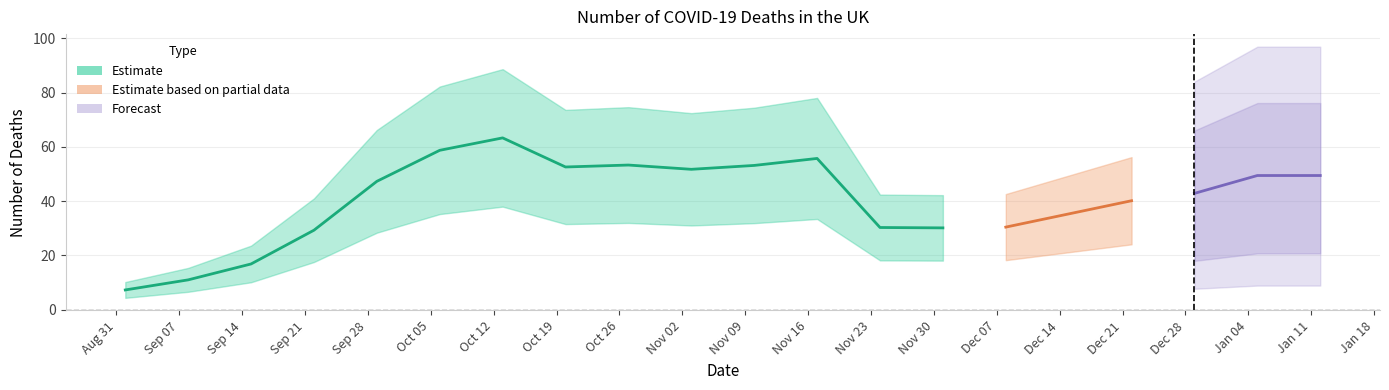

Which has a higher value, Nov 16 or Aug 31?

Nov 16